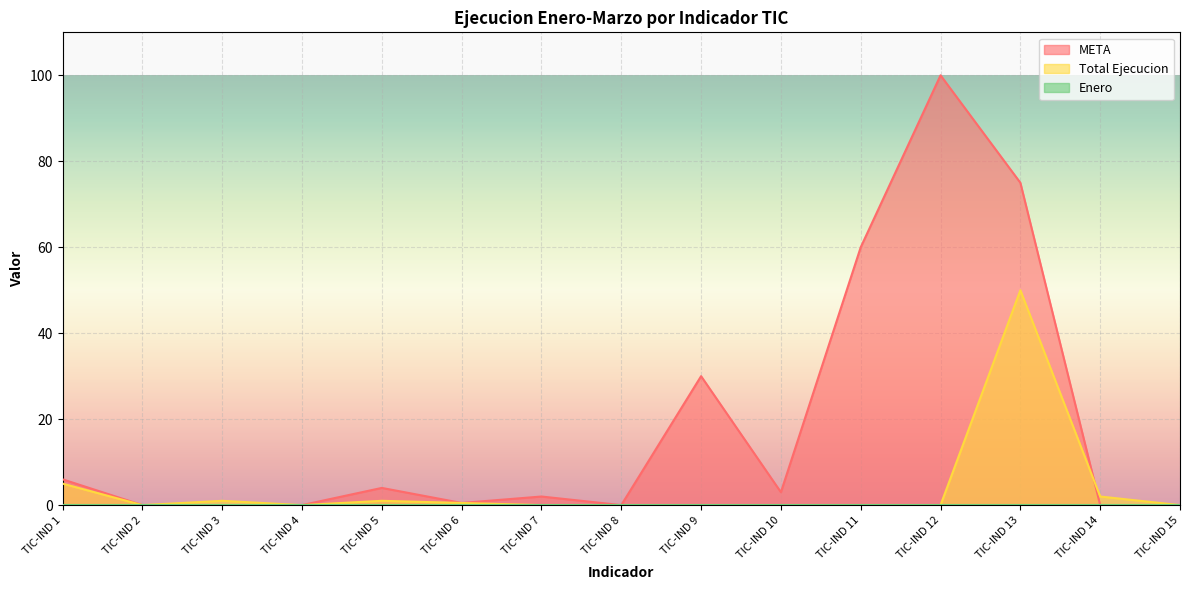

What is the value of the META point at the 7th from the left?

2.0